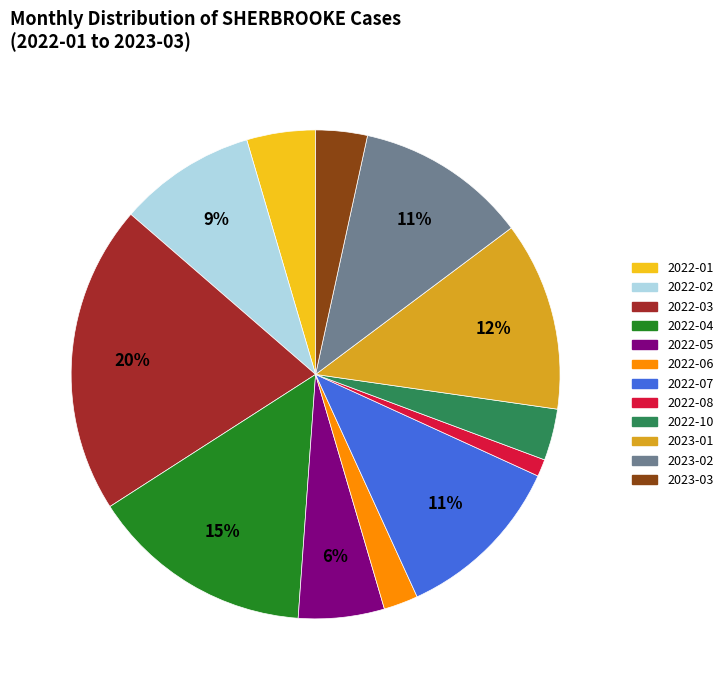

Combined, do 2022-01 and 2022-07 account for over 50%?

No